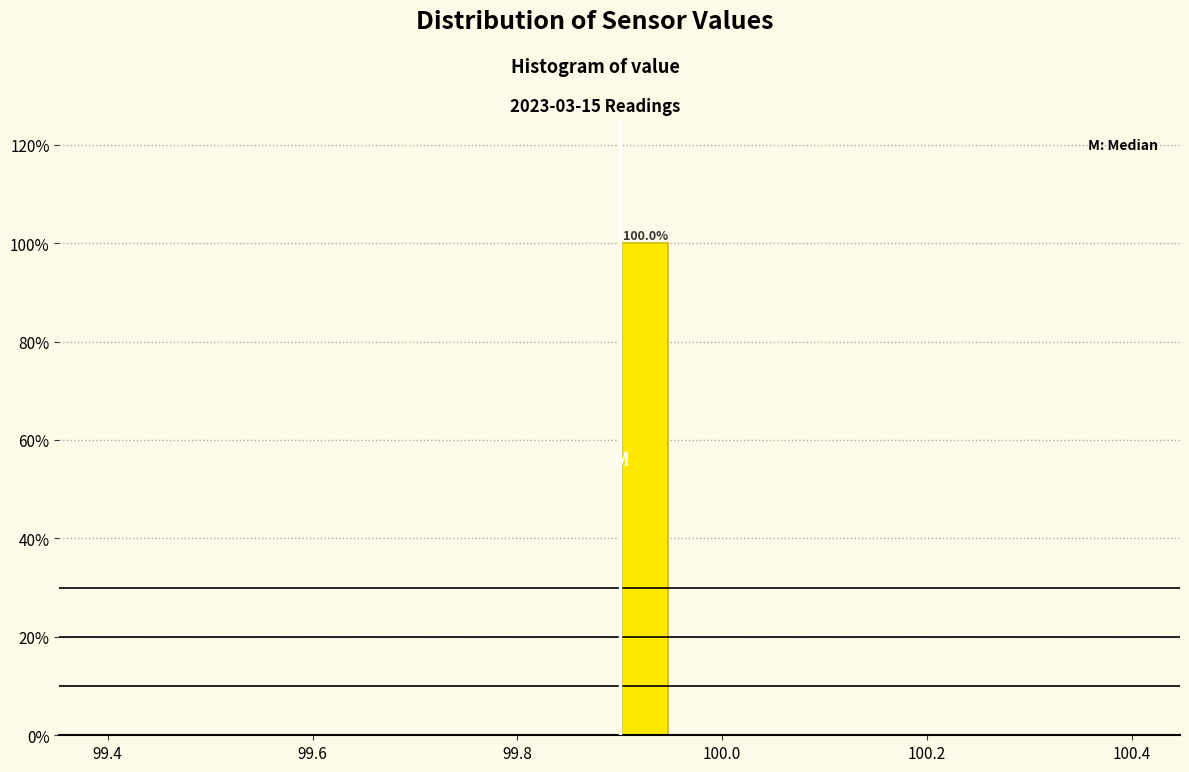

Read against the x-axis, roughly where is the centre of the tallest bar?

99.92